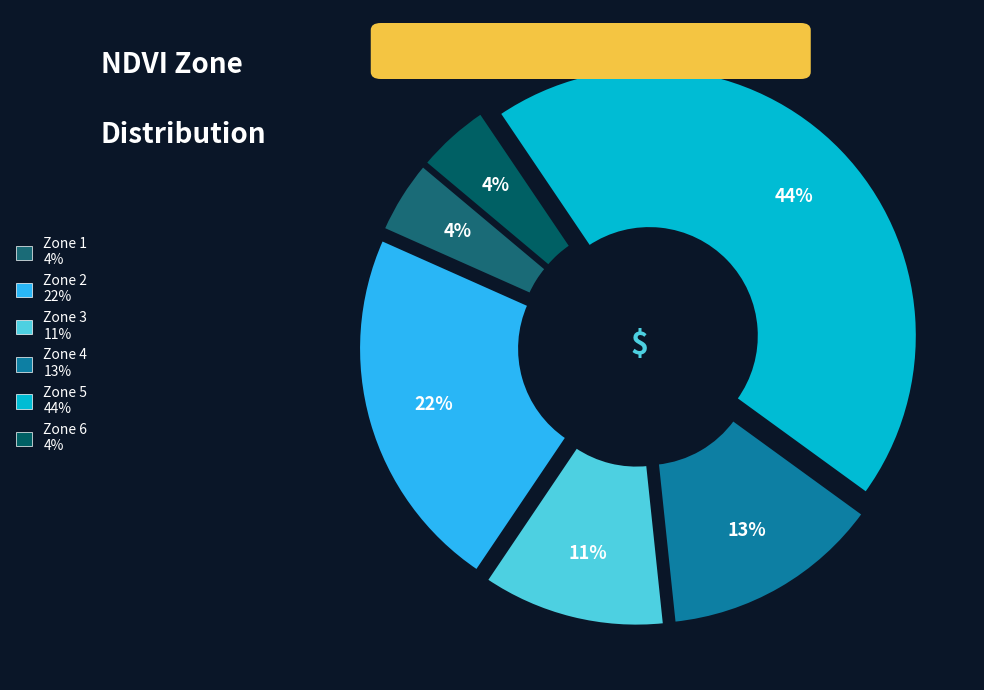

How many segments does this pie chart have?

6